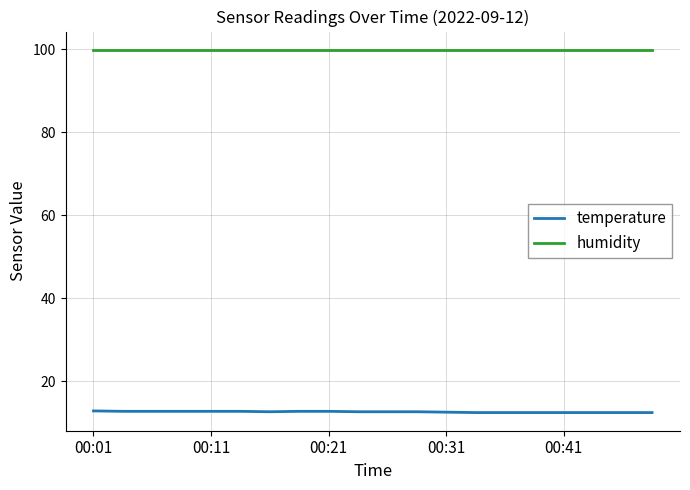

What is the highest value of the humidity series?

99.9